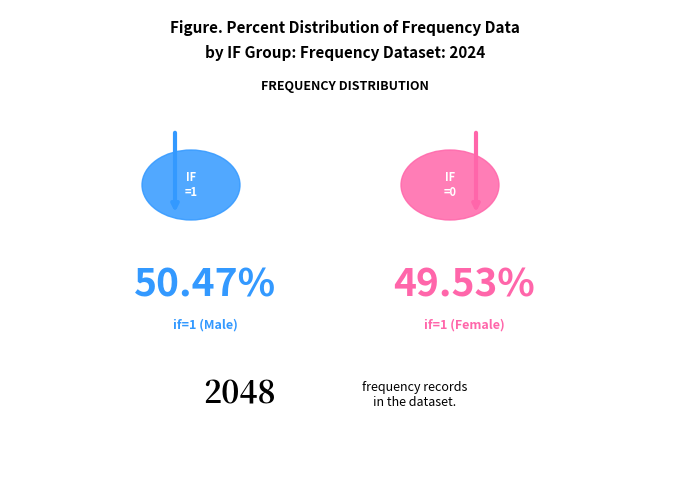

Between 6 and 8, which is larger?

8